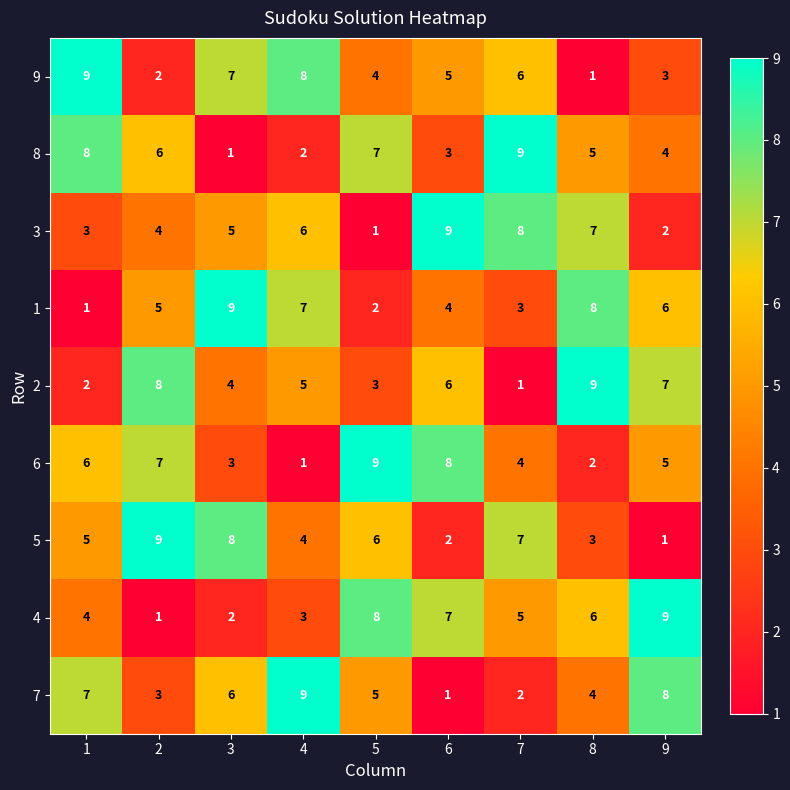

Rank the series at 7 from highest to lowest value.

8, 3, 5, 9, 4, 6, 1, 7, 2